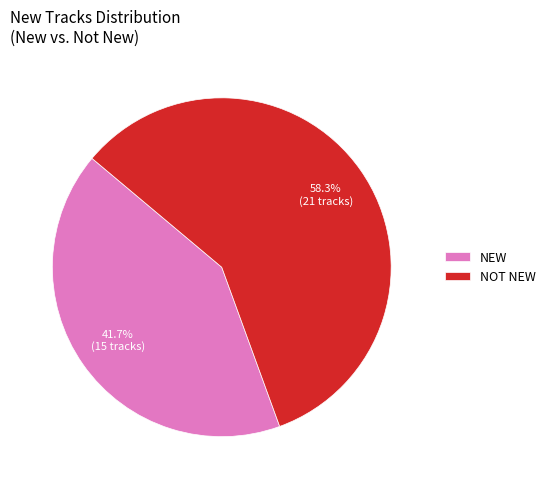

Rank the categories by value from lowest to highest.

NEW, NOT NEW